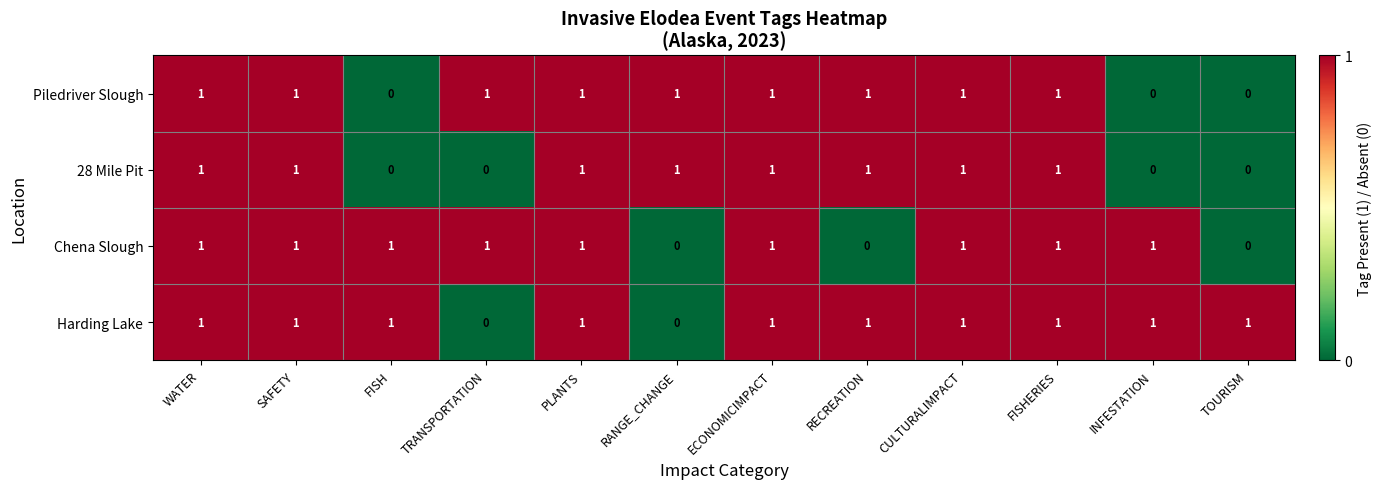

What is the sum of all Harding Lake values?

10